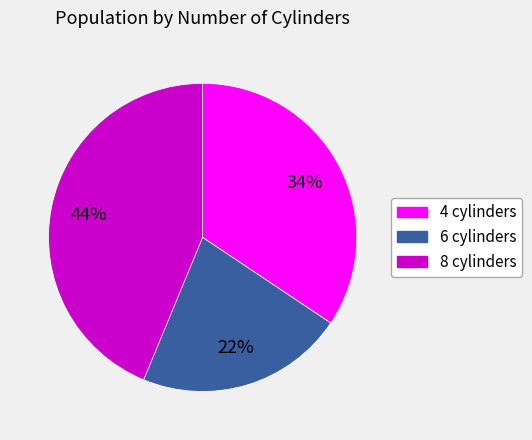

True or false: 6 accounts for 17% of the total.

False